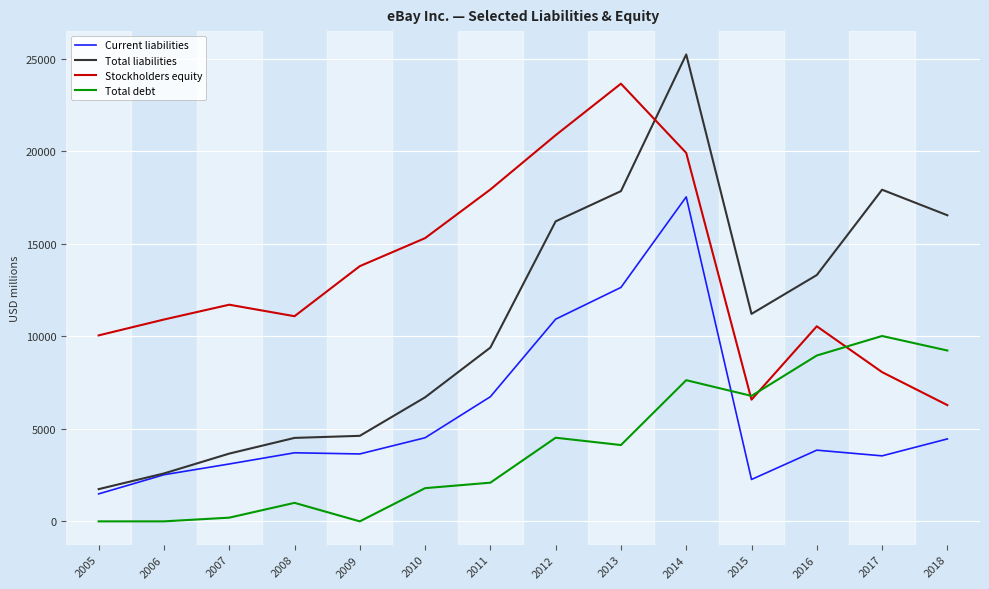

At which category does Stockholders equity reach its first local peak?

2007